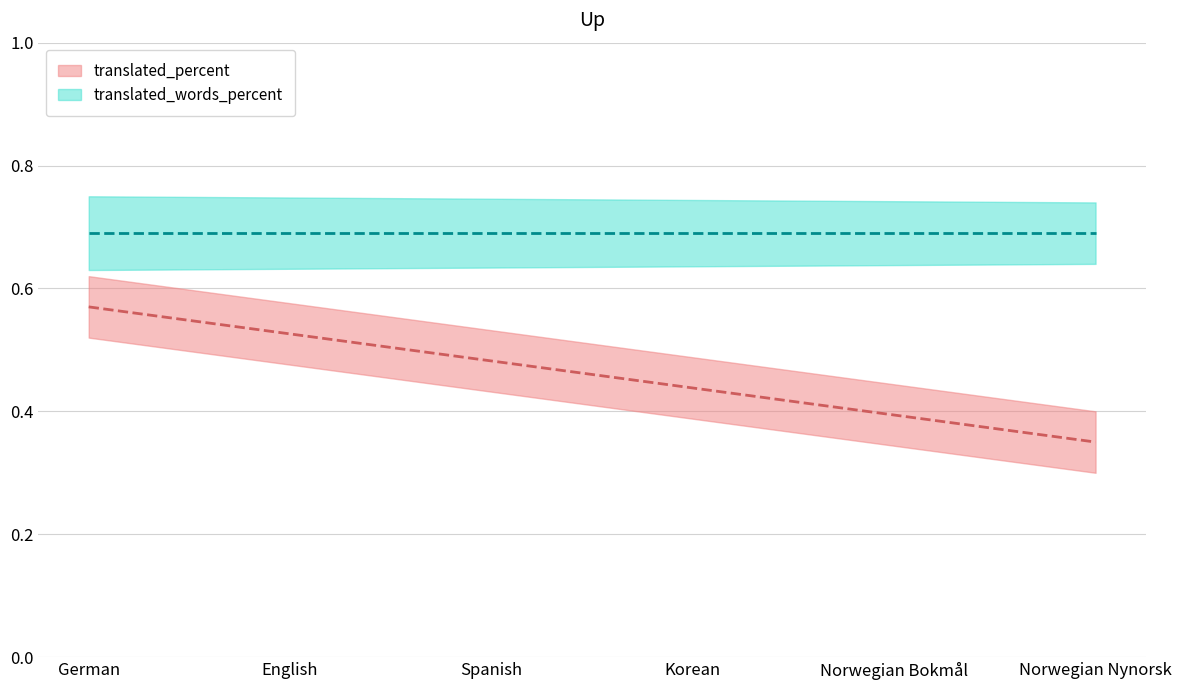

What are all the series names shown in the legend?

translated_percent, translated_words_percent